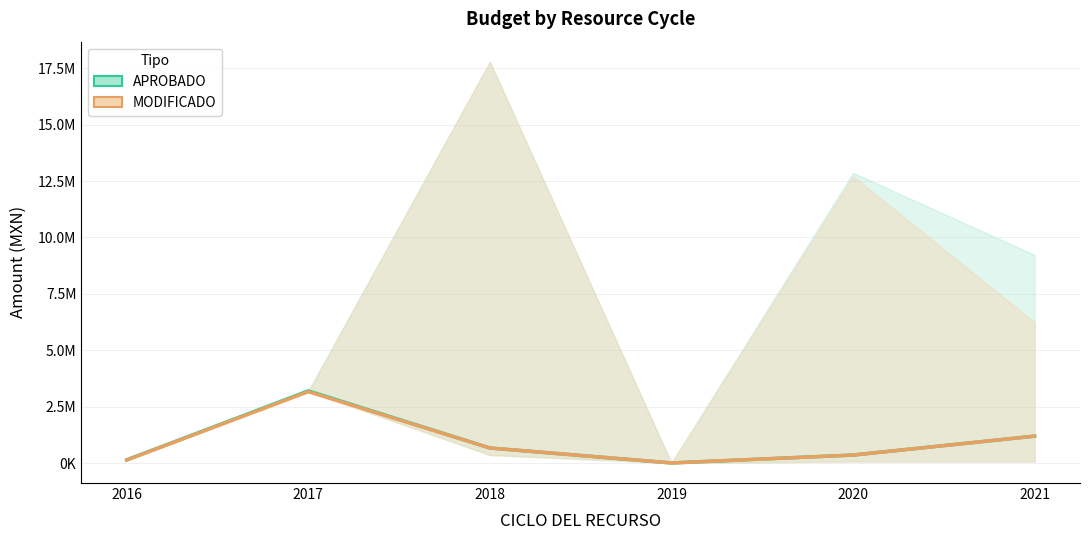

Which has a higher value, 2019 or 2017?

2017